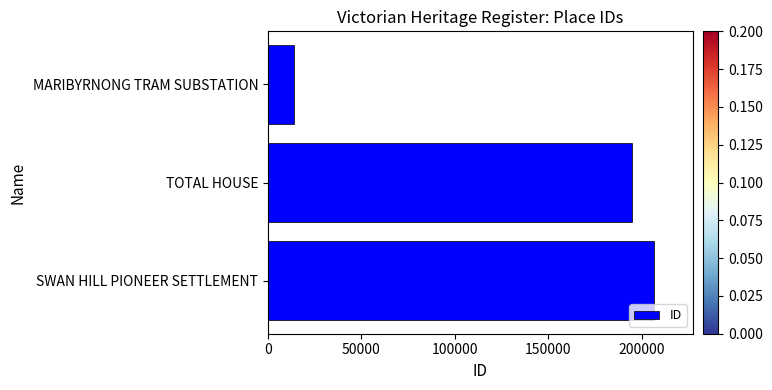

Reading top to bottom, what are all the values shown in this chart?

13963	194652	206822